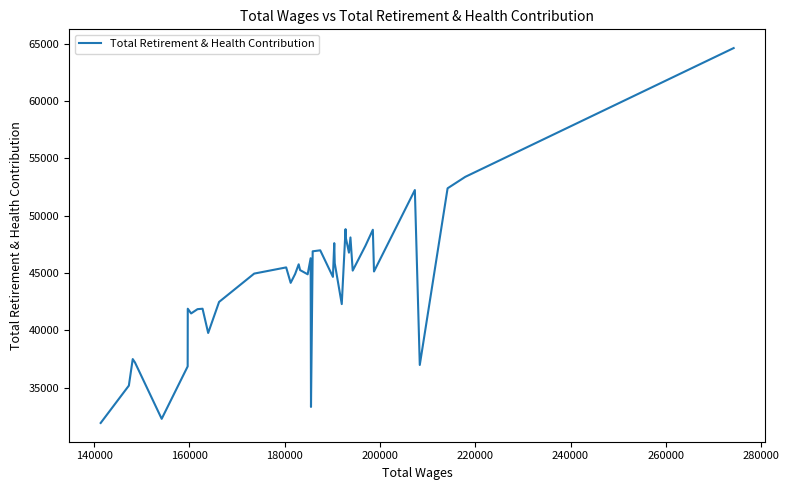

What is the maximum value shown in the chart?

64623